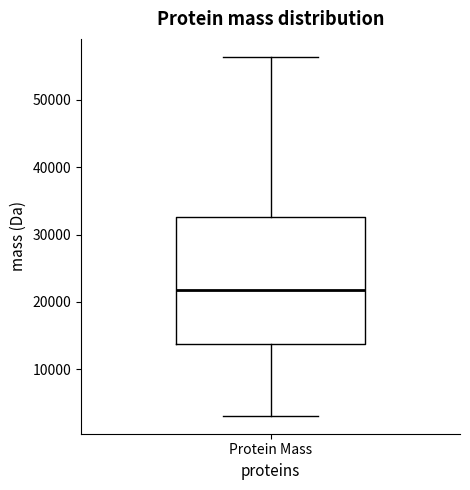

Read this box plot against the y-axis: the position of the median line, the range covered by the box, and the ends of both whiskers. The values are not printed on the chart, so give them approximately, as read against the axis.

median 22000, box 14000 to 33000, whiskers 3000 to 56000